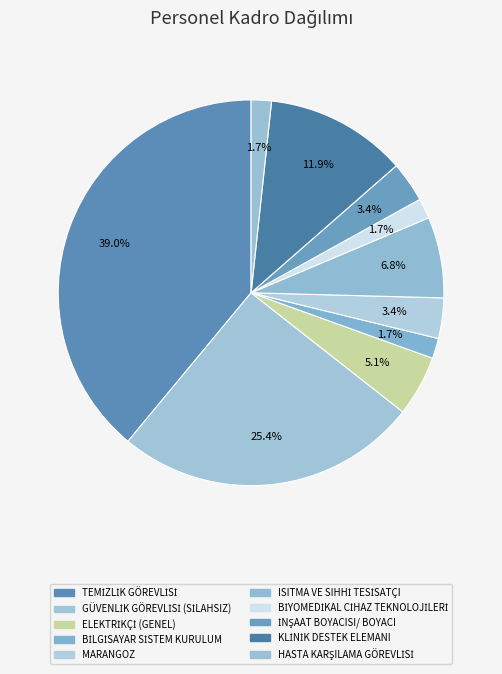

Count the number of slices in the pie.

10